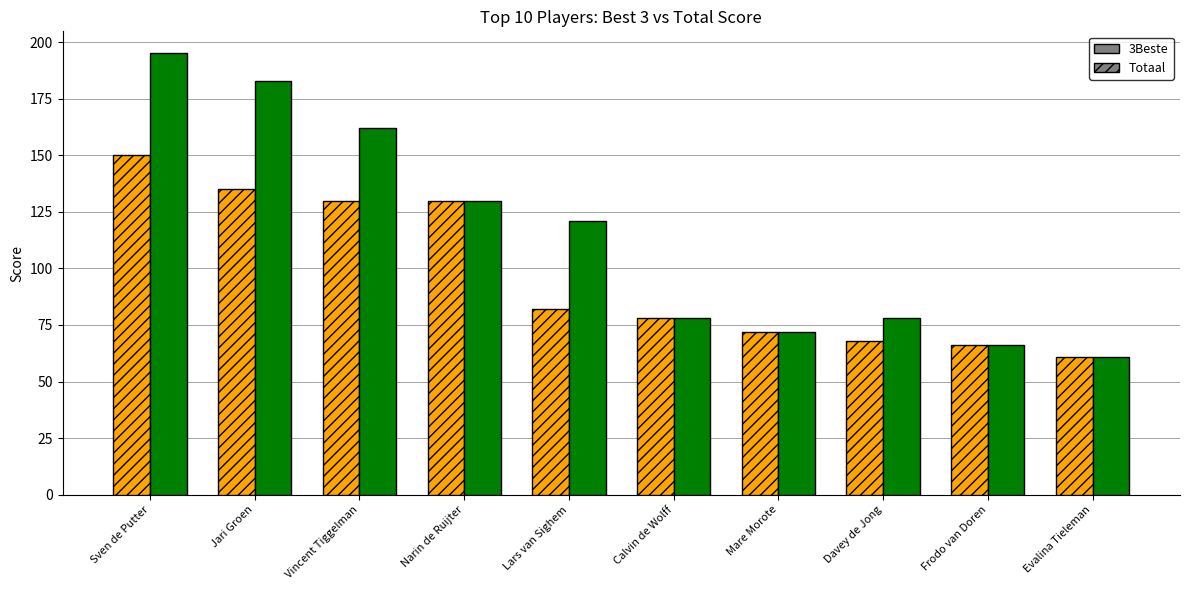

Rank the series by their average value, from lowest to highest.

3Beste, Totaal